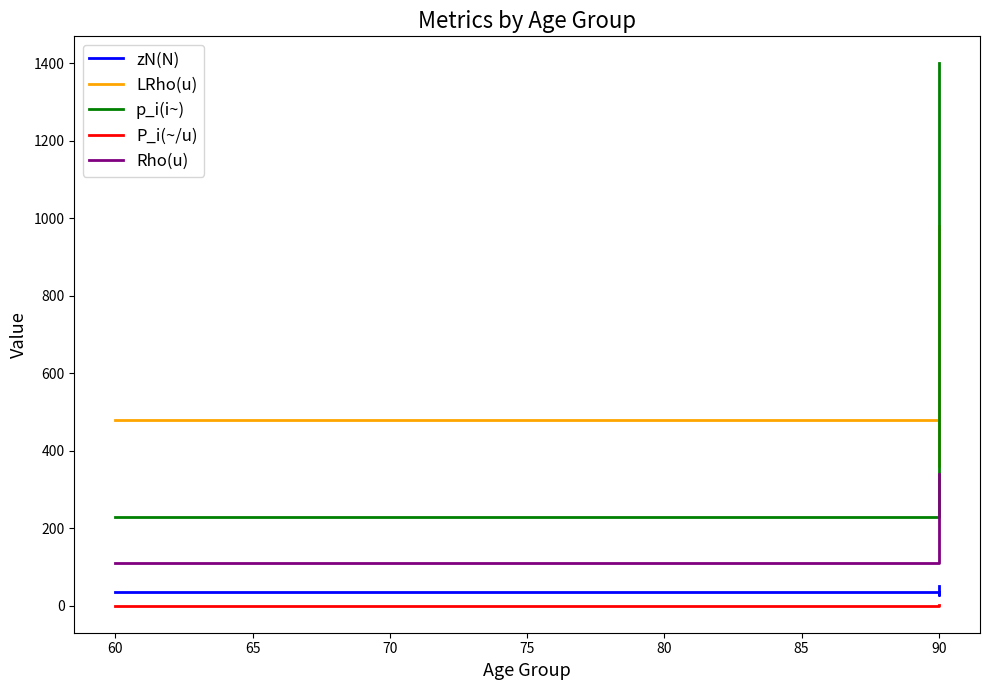

Reading left to right, what are all the values shown in this chart?

zN(N): 36.0	29.0	50.0
LRho(u): 480.0	360.0	980.0
p_i(i~): 230.0	570.0	1400.0
P_i(~/u): 0.5	1.6	1.4
Rho(u): 110.0	110.0	340.0